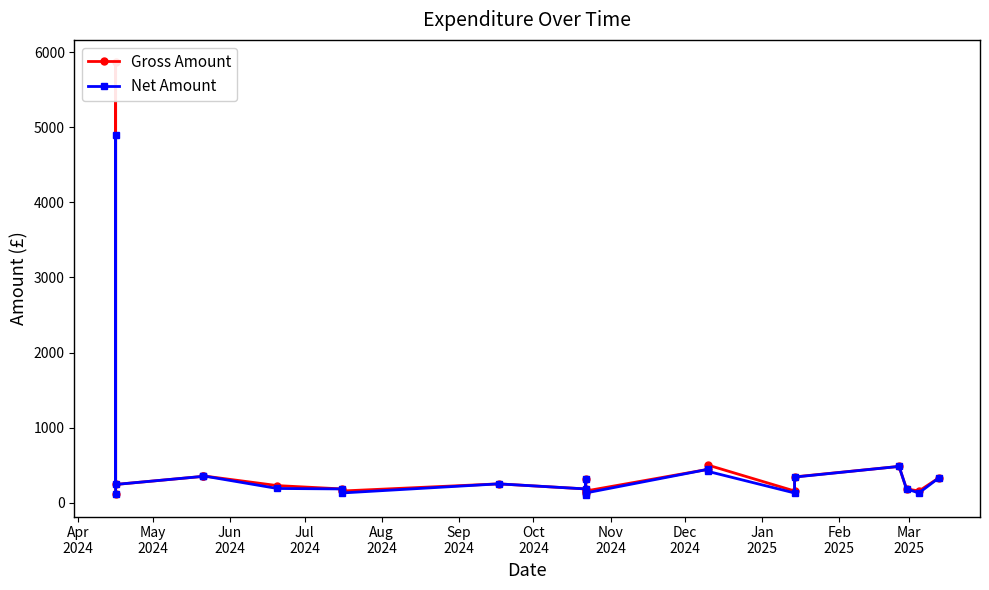

The Net Amount series shows 106.2 at Mar
2025. True or false?

True